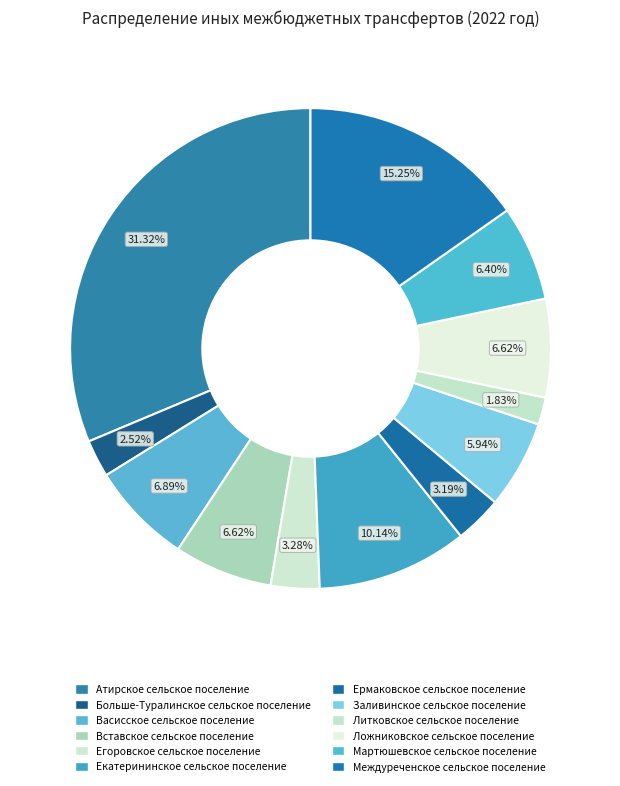

Do Ермаковское сельское поселение and Больше-Туралинское сельское поселение together represent more than half of the pie?

No